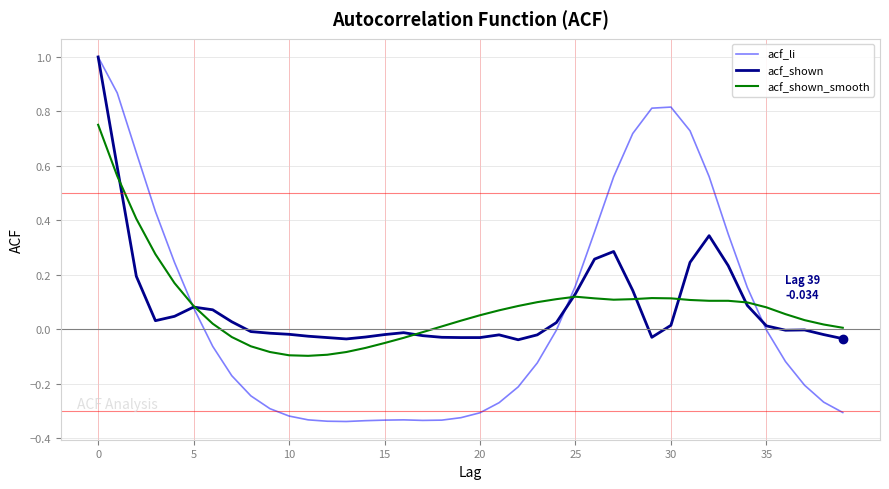

Where is the first local maximum for acf_shown_smooth?

25